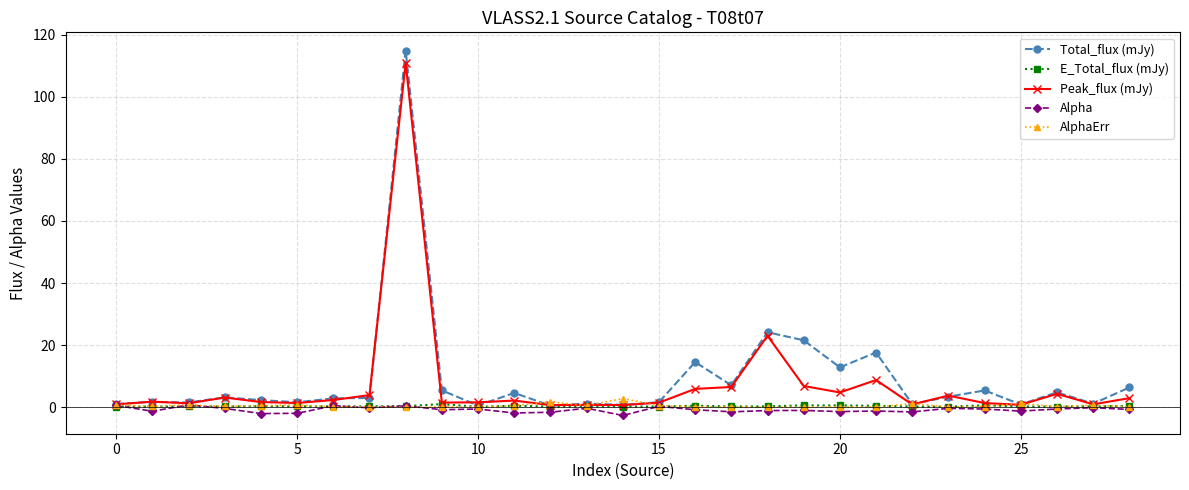

What is the smallest value displayed?

-2.6